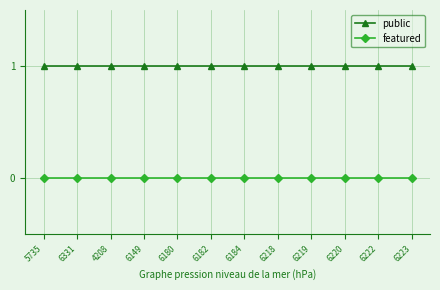

Does the chart have visible grid lines?

Yes